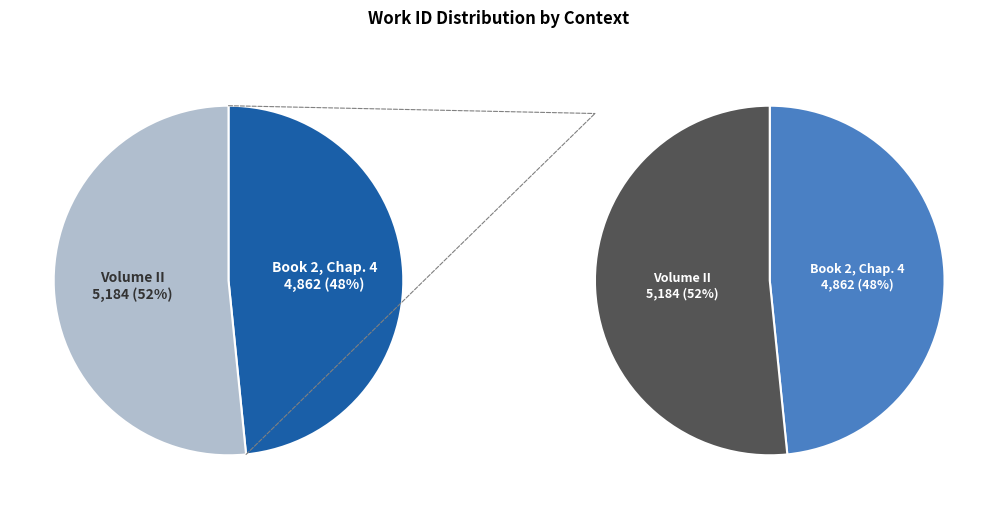

What is the ratio of the value at Volume II to the value at Book 2, Chap. 4?

1.1